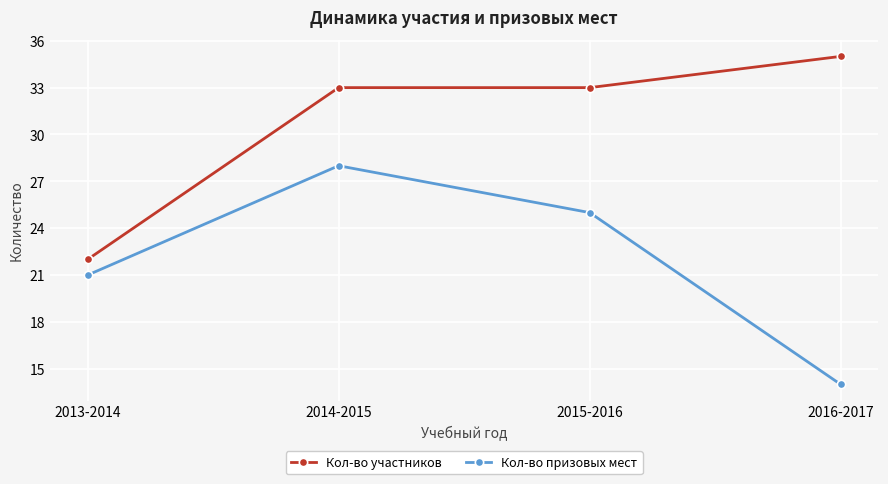

At which label does Кол-во призовых мест reach its minimum?

2016-2017